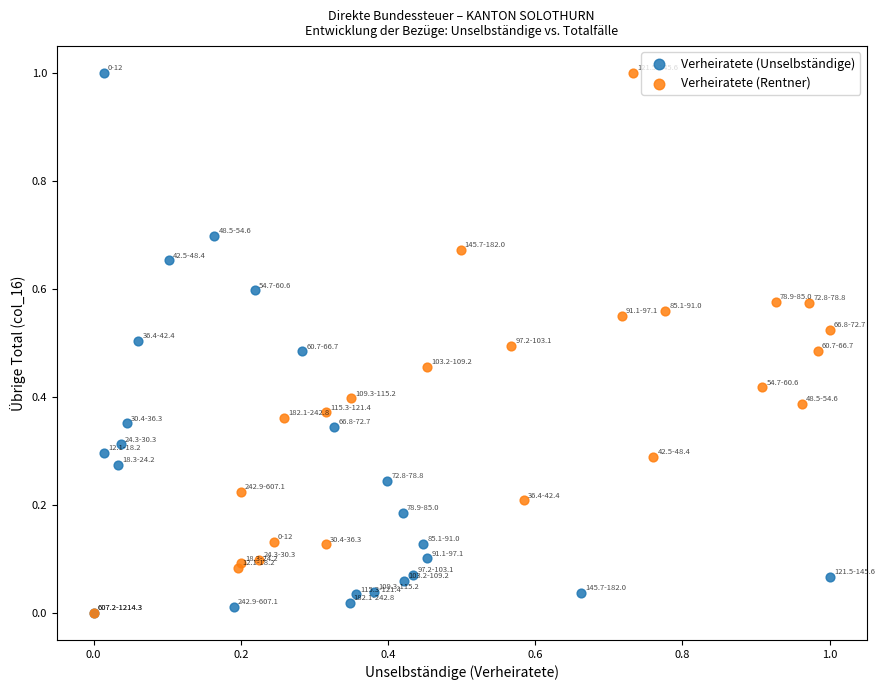

What are all the series names shown in the legend?

Verheiratete (Unselbständige), Verheiratete (Rentner)